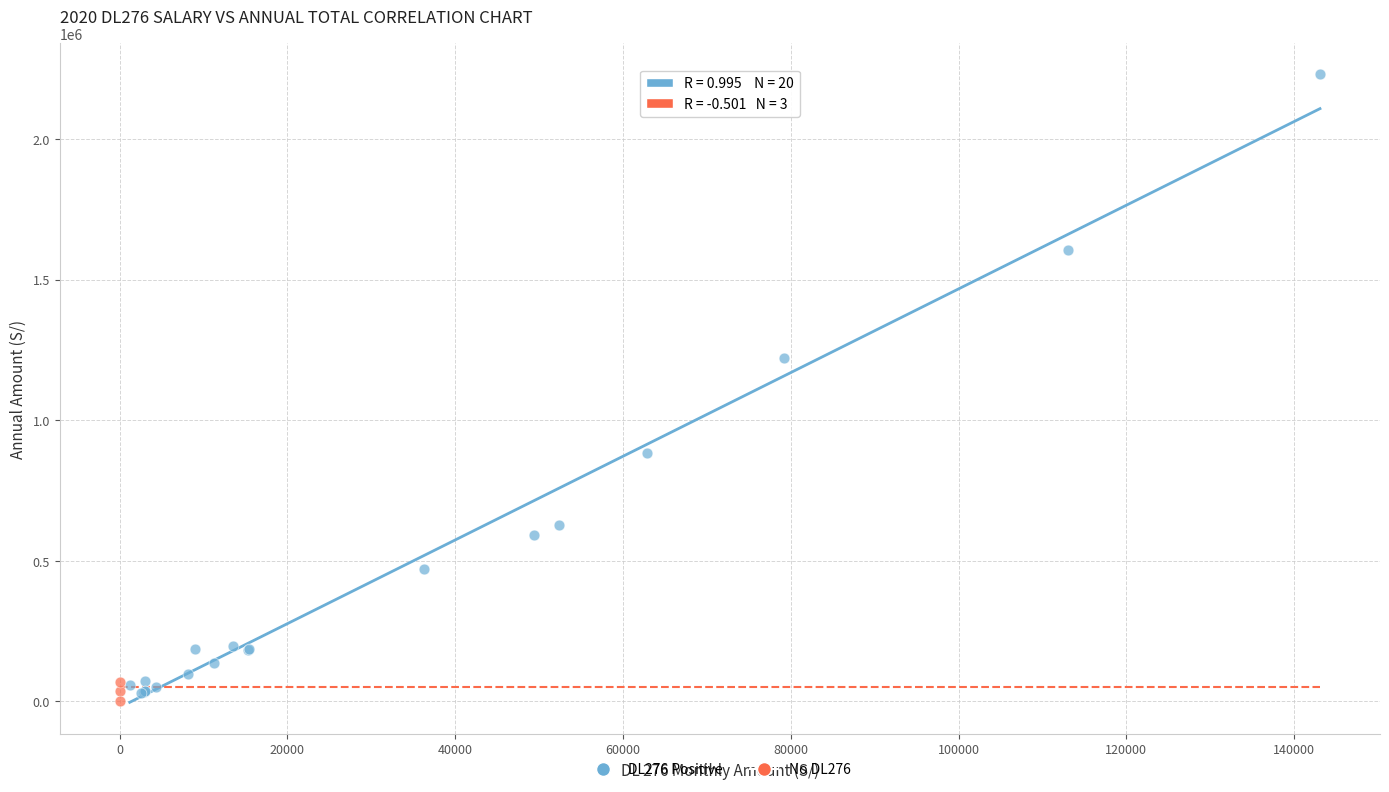

What are all the series names shown in the legend?

DL276 Positive, No DL276